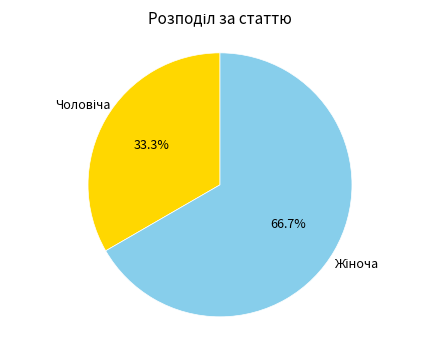

Is there a majority slice in this chart?

Yes